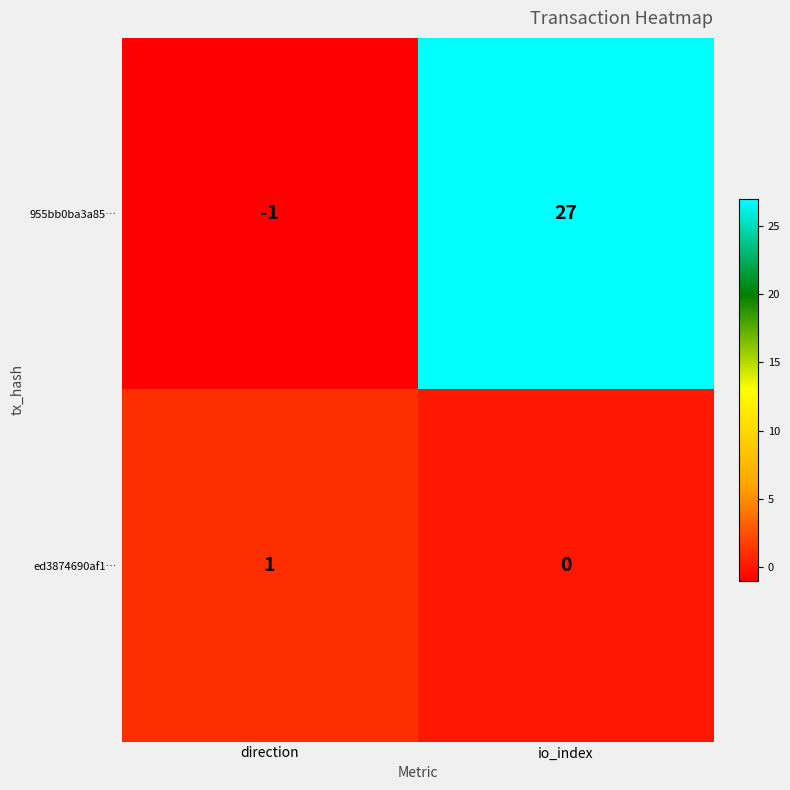

How many distinct data groups are displayed?

2